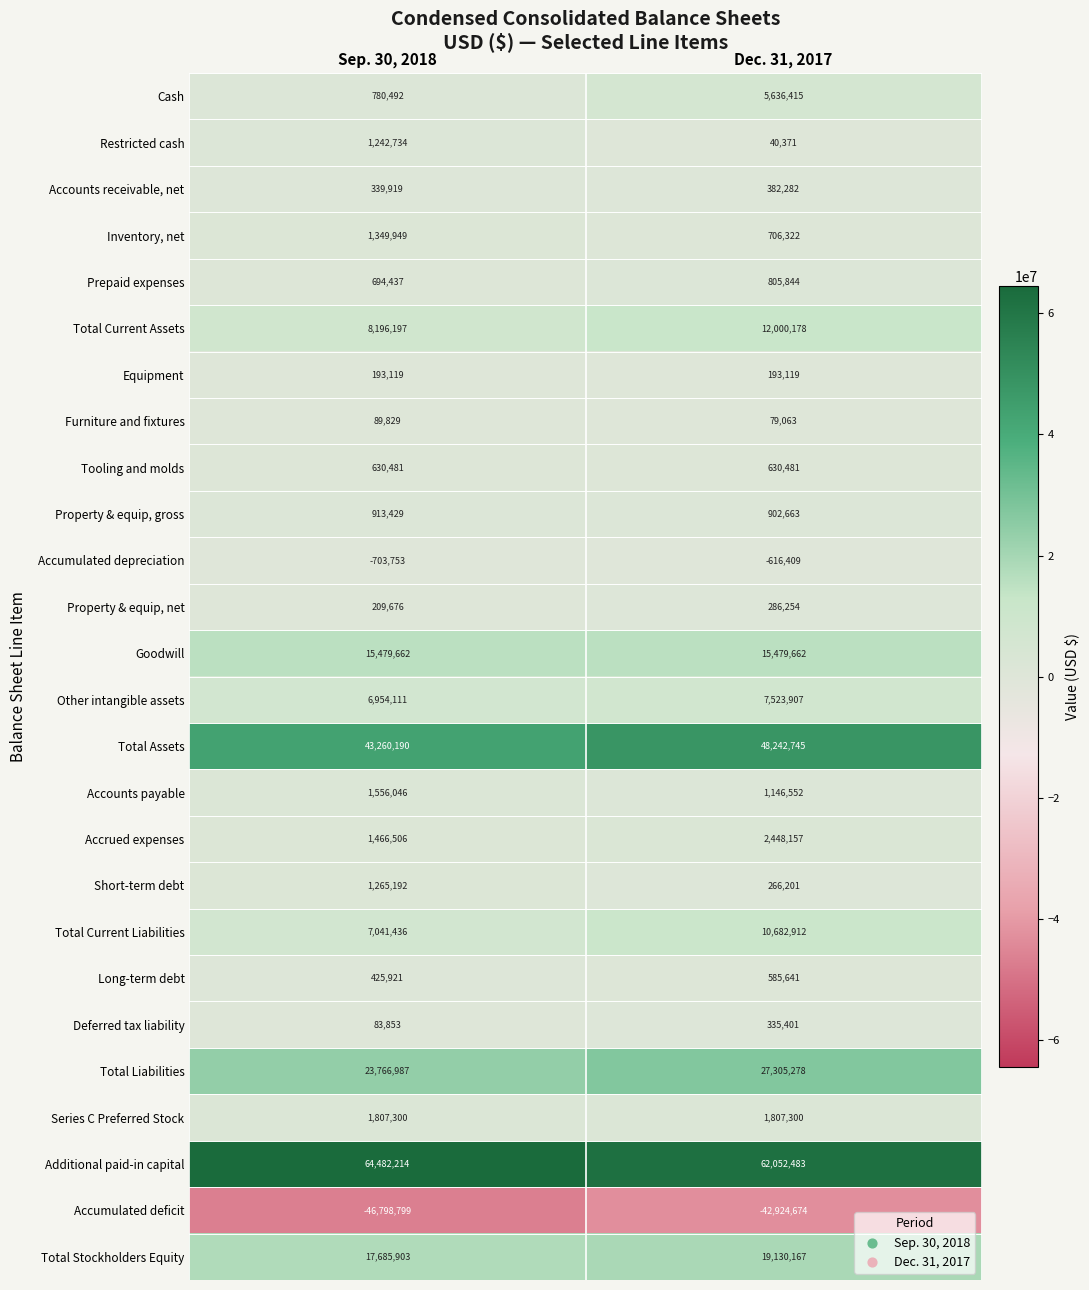

True or false: Cash has a value of 780492 at Sep. 30, 2018.

True